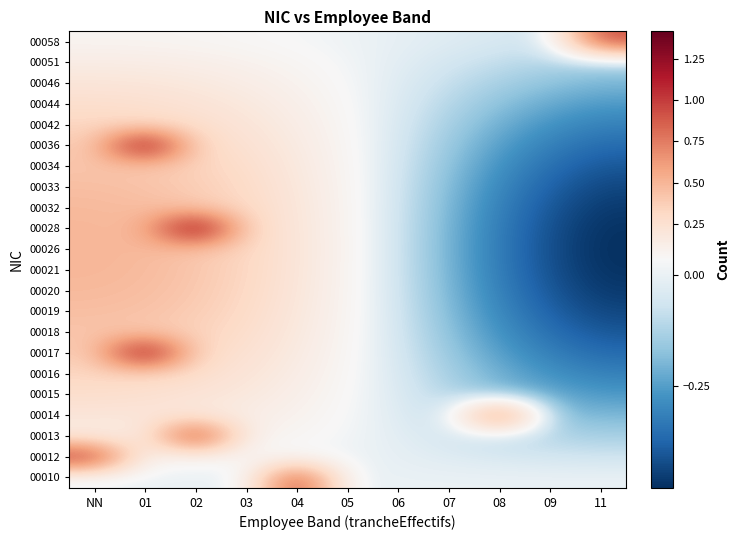

Which category has the highest value across all series?

02